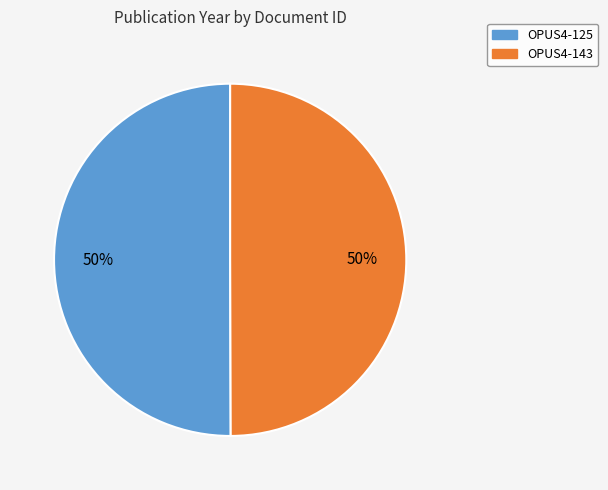

To the nearest percent, what percentage of the pie is OPUS4-125?

50%